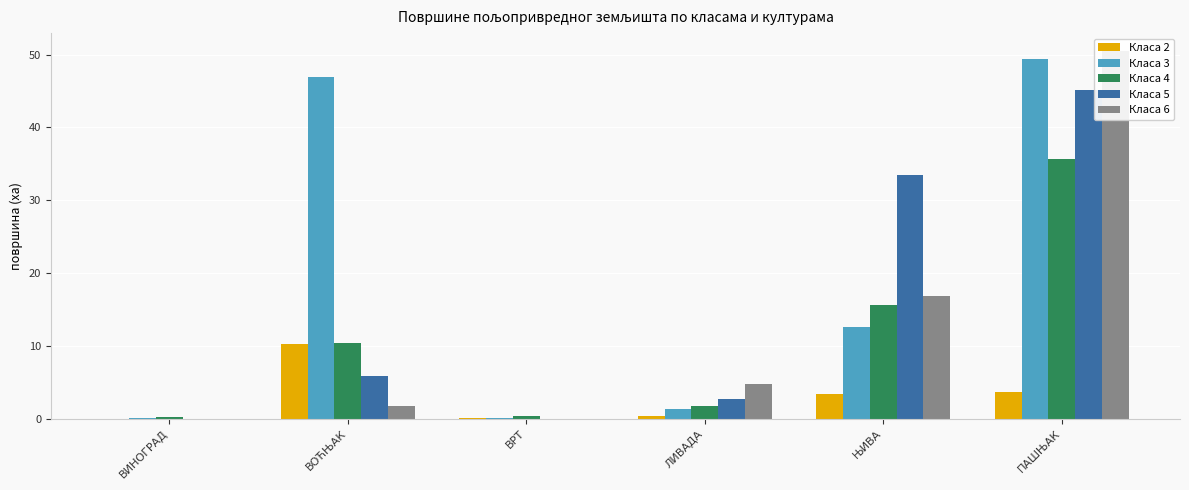

How many distinct data groups are displayed?

5